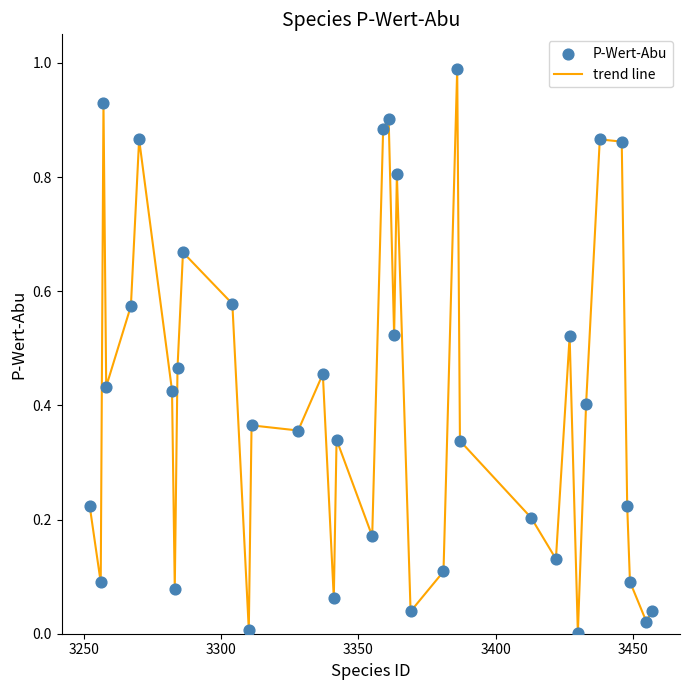

Is this an area chart (filled region under the line)?

No